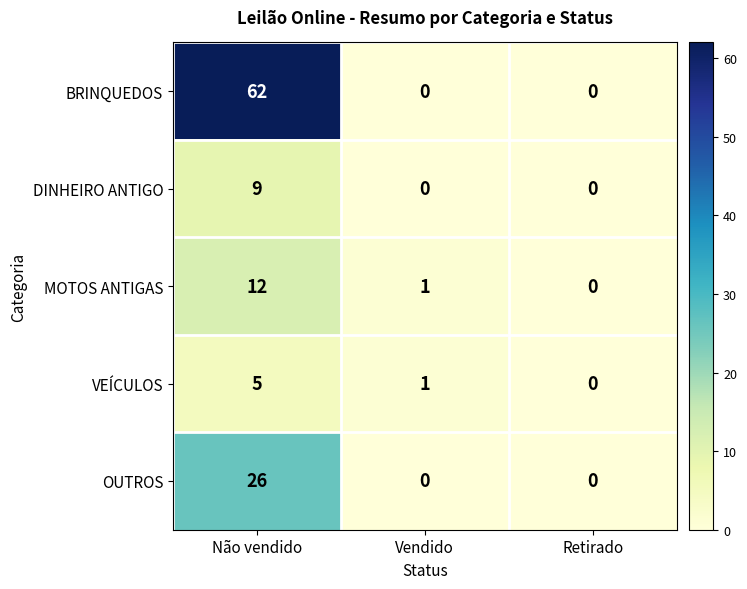

Count the number of categories in the chart.

3